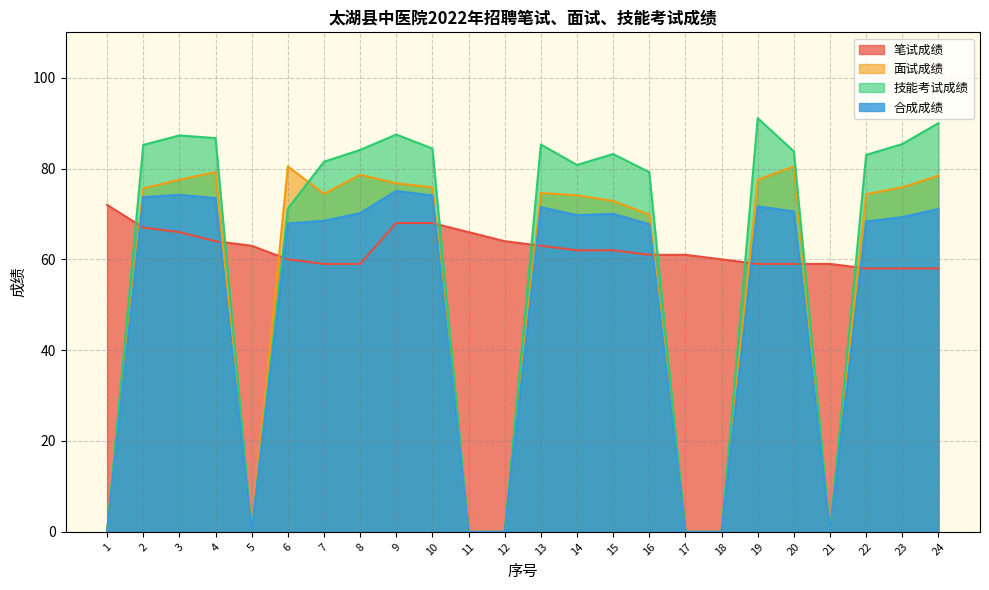

Count the number of data series in this chart.

4